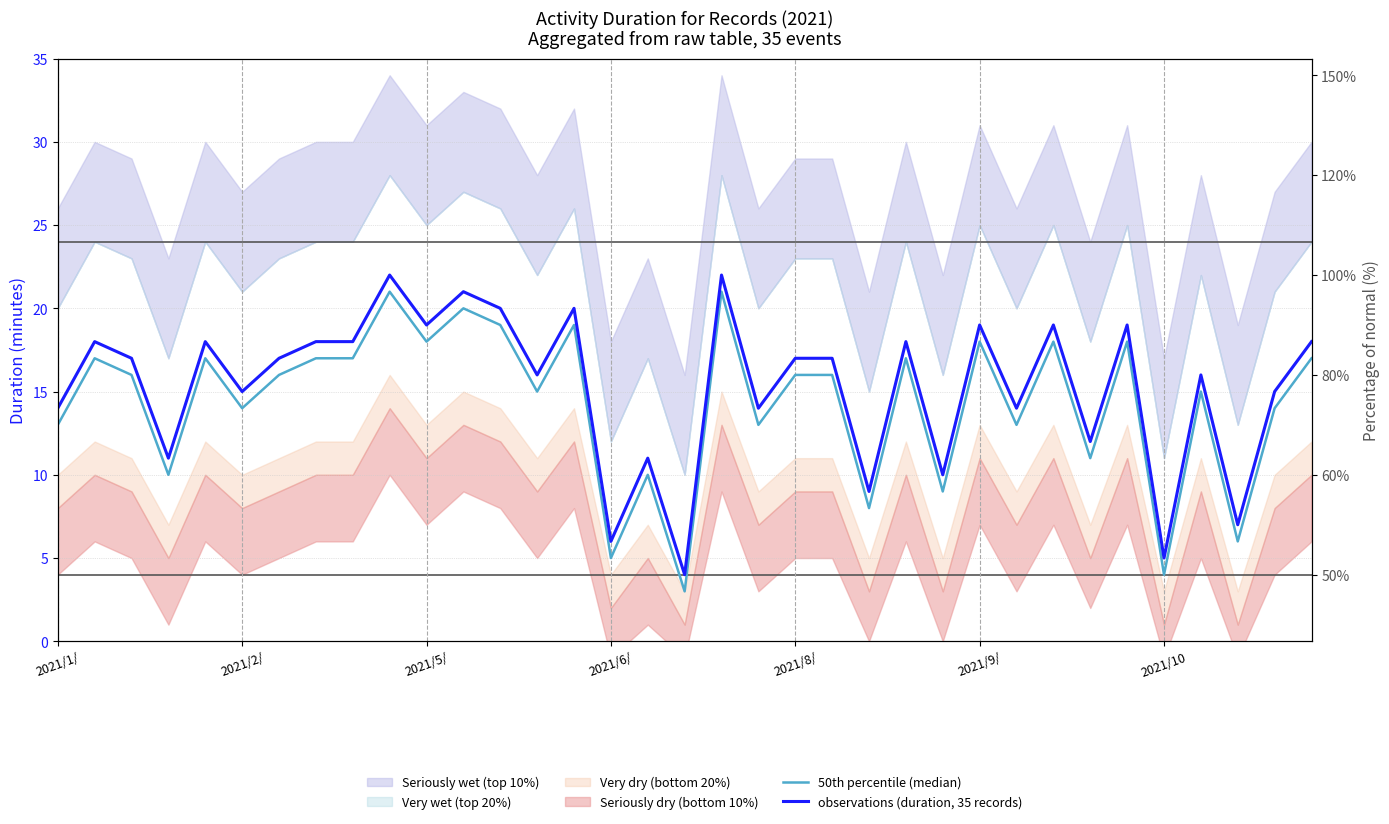

Between 14 and 7, which is larger?

14